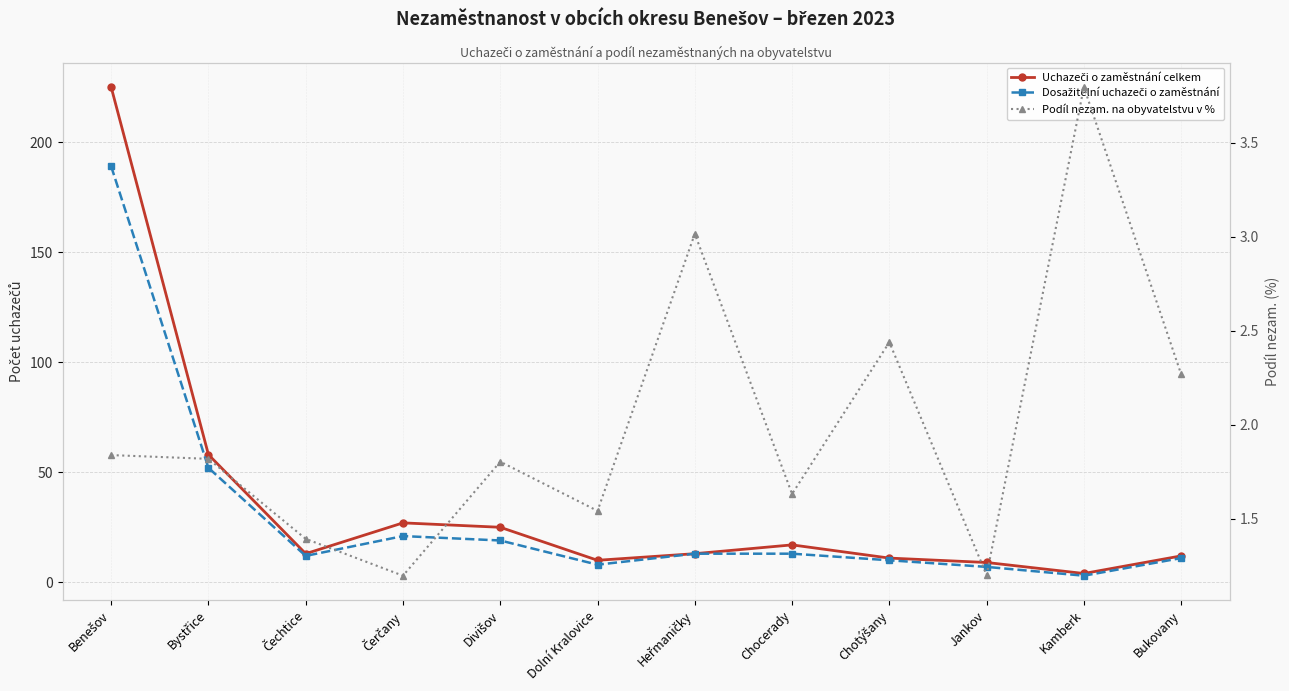

What is the greatest value displayed?

225.0